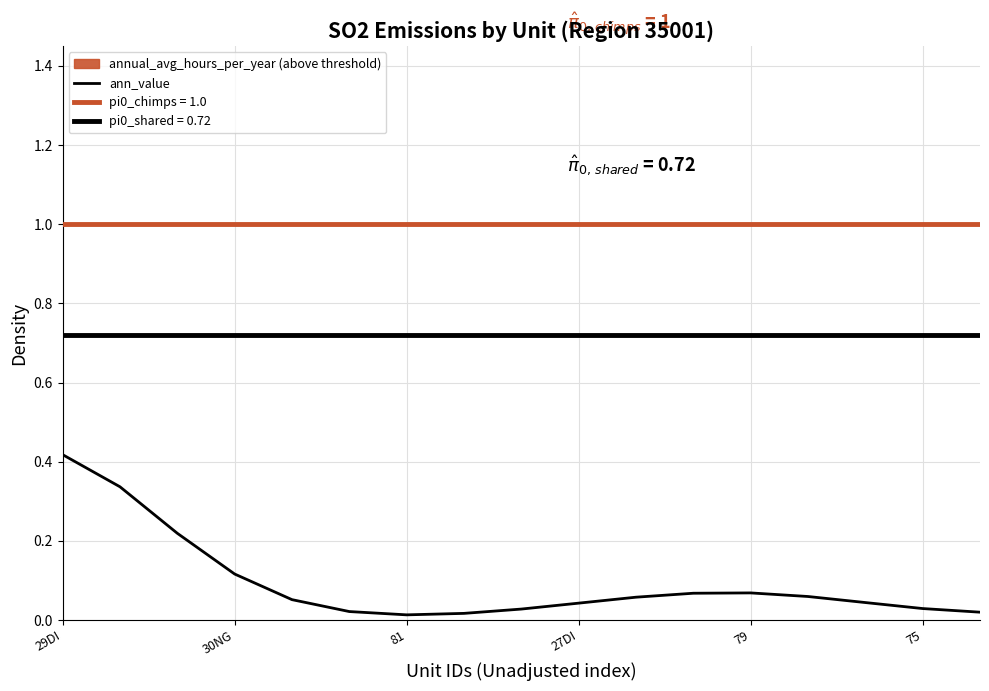

True or false: the data shows 0.0 at 16.

False